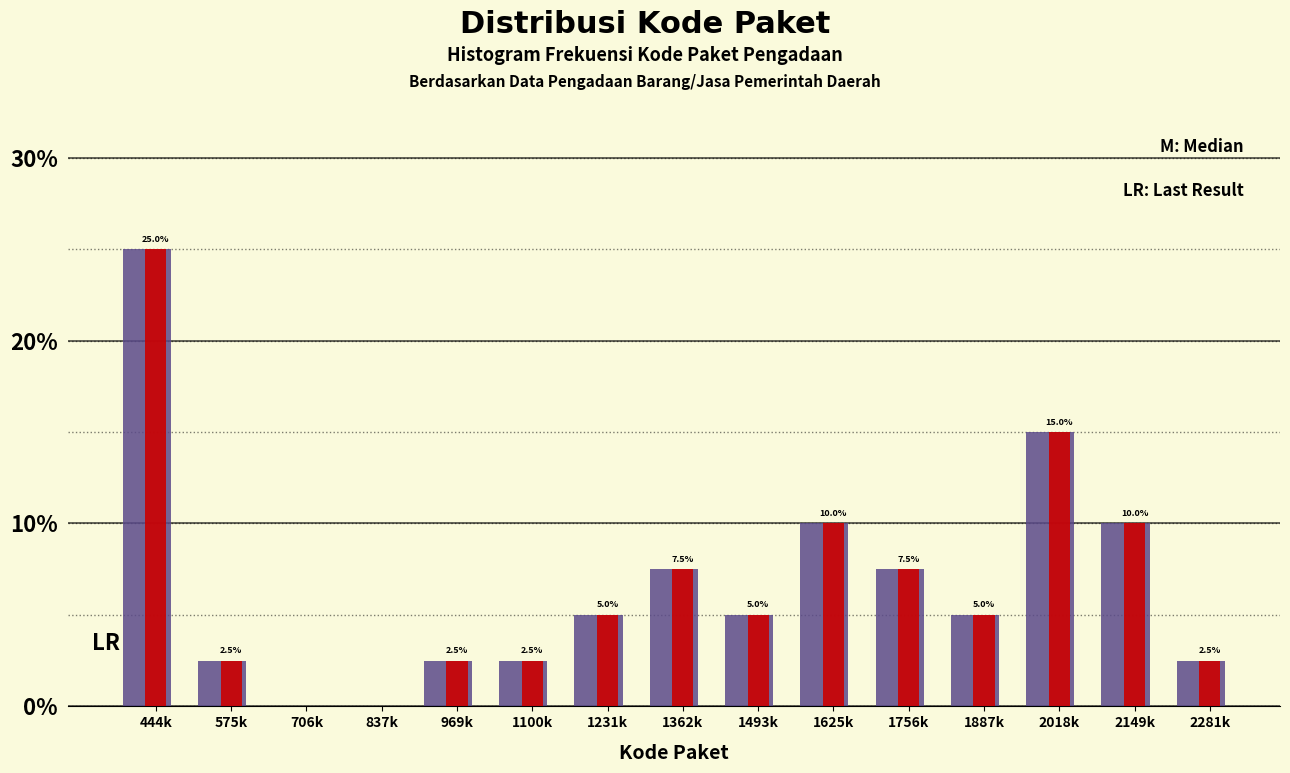

At which category is the sum across all series the highest?

444k